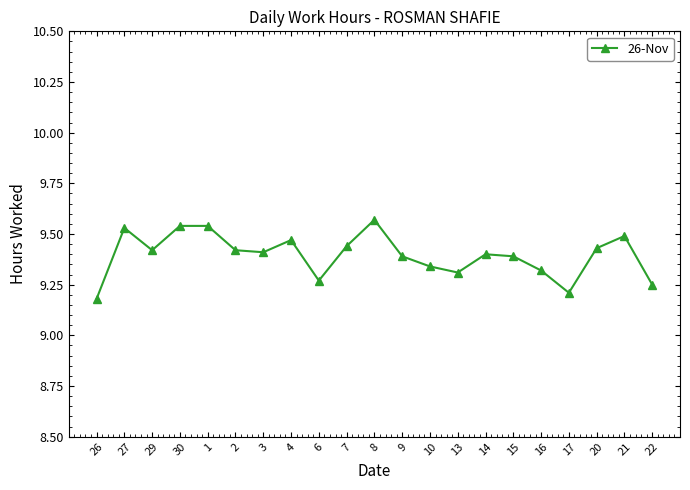

What is the label of the 15th point from the right?

3